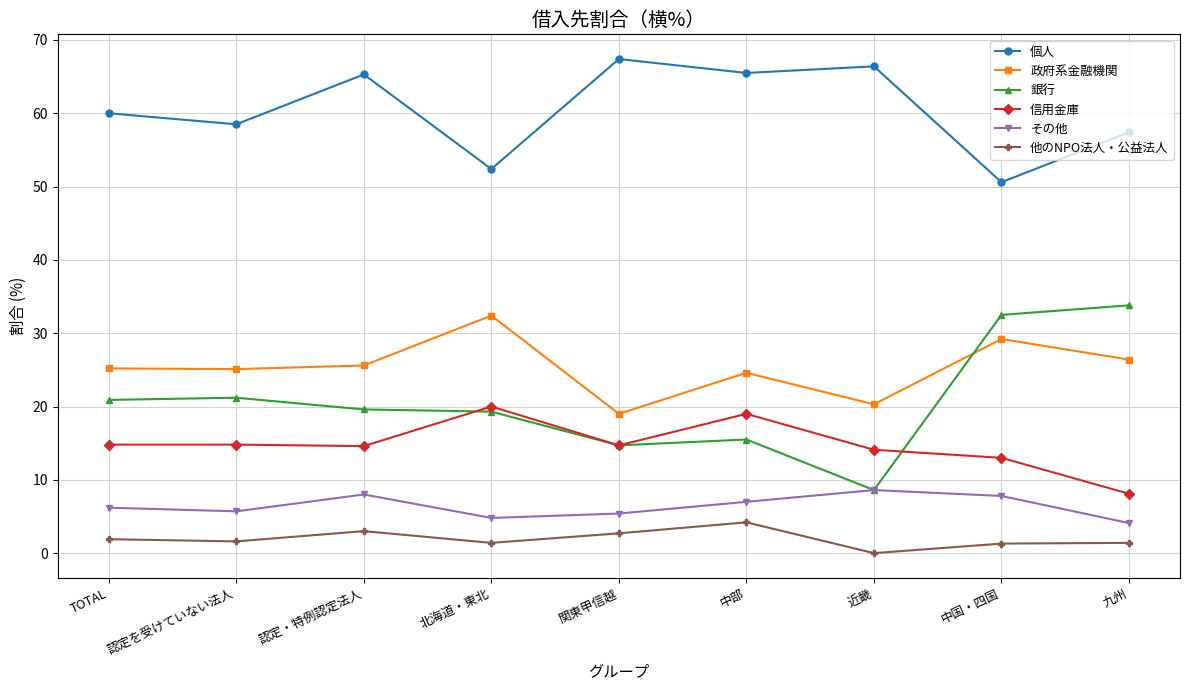

What is the difference between the 銀行 values at 中部 and 北海道・東北?

3.8